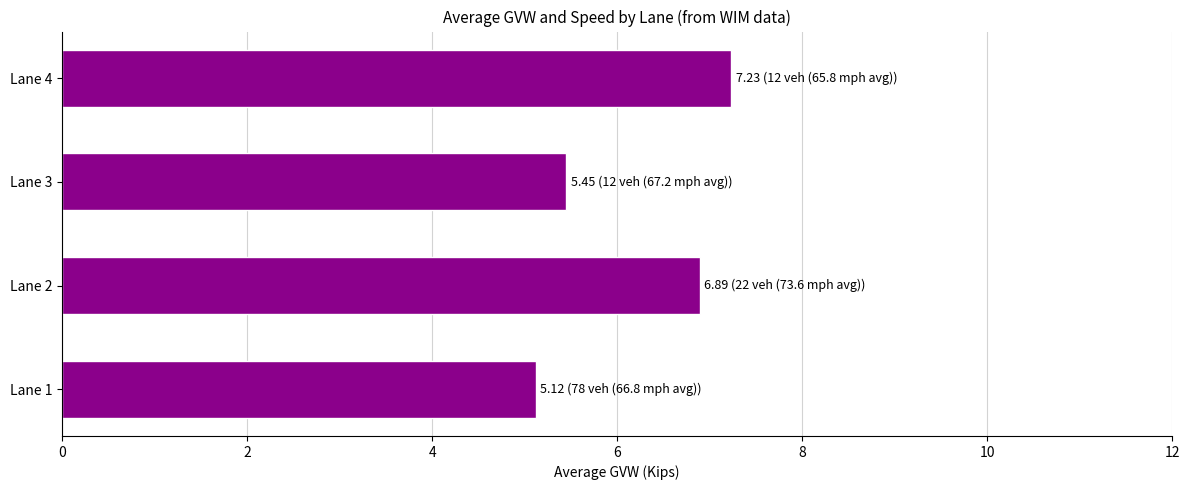

Reading bottom to top, what are all the values shown in this chart?

Lane 1=5.1	Lane 2=6.9	Lane 3=5.5	Lane 4=7.2